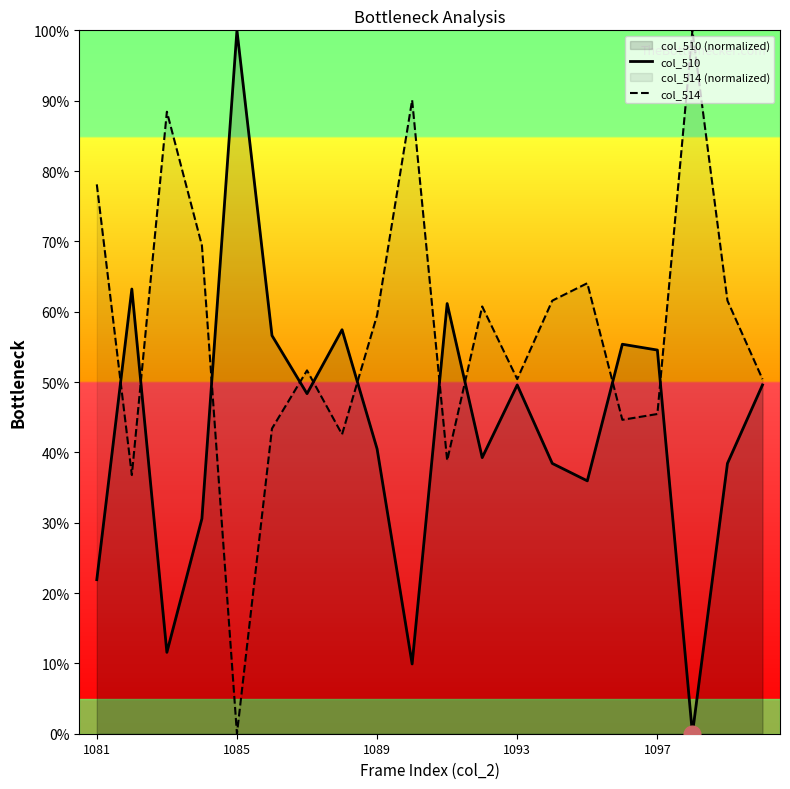

Which series changed the most between 6 and 13?

col_510